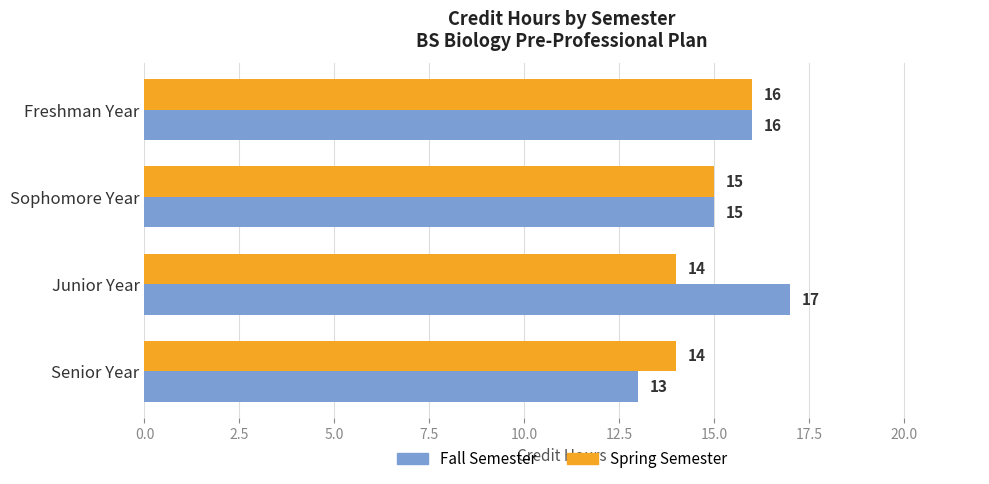

Which series changed the most between Freshman Year and Junior Year?

Spring Semester